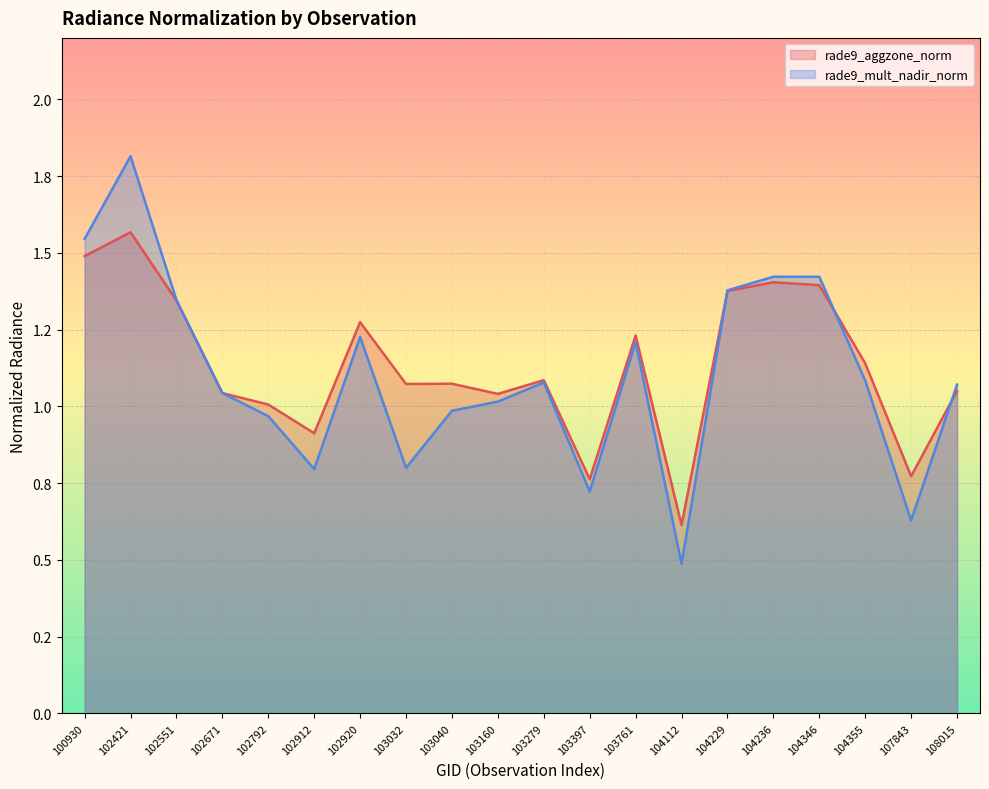

What is the greatest value displayed?

1.8